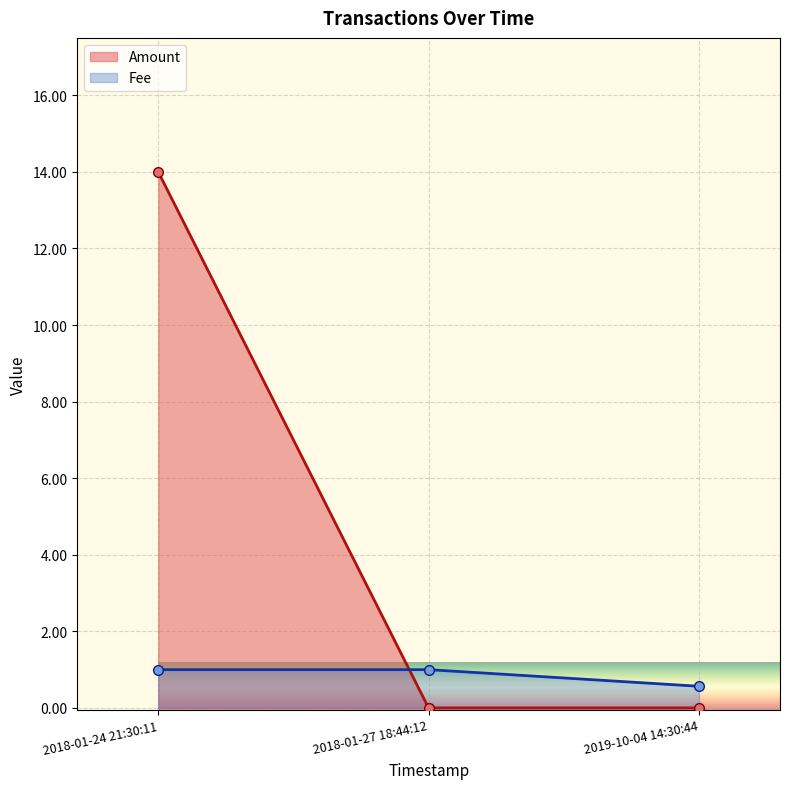

True or false: Amount has a value of 0.0 at 2018-01-27 18:44:12.

True